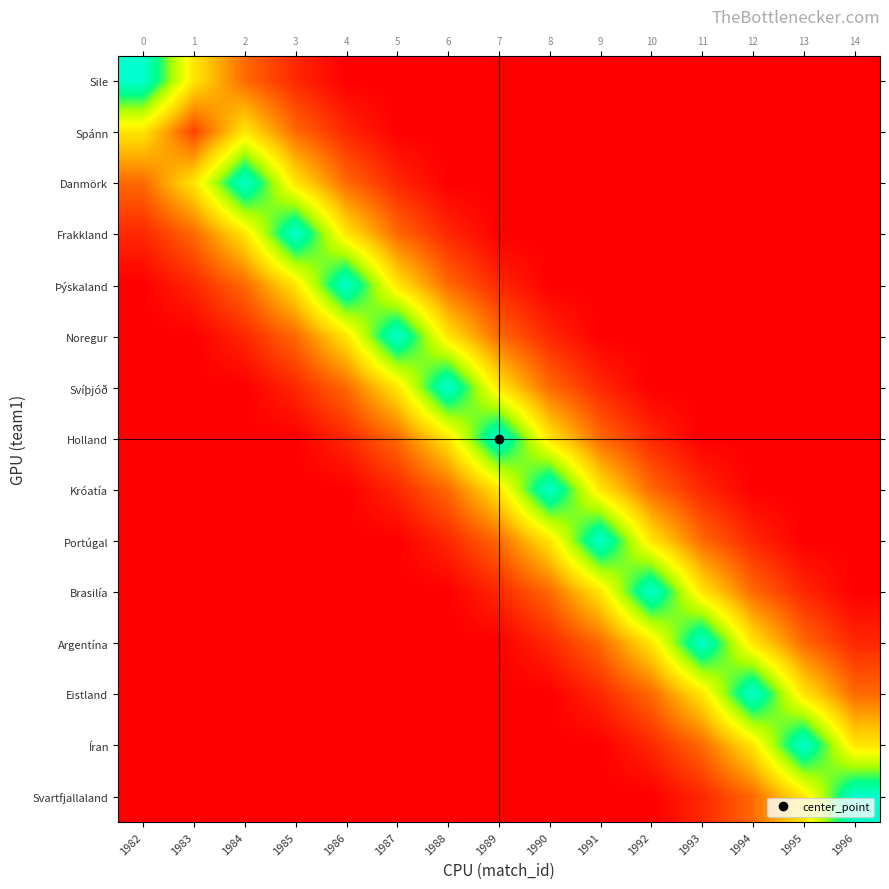

Is the value of Holland at 1995 greater than the value of Sile at 1982?

No